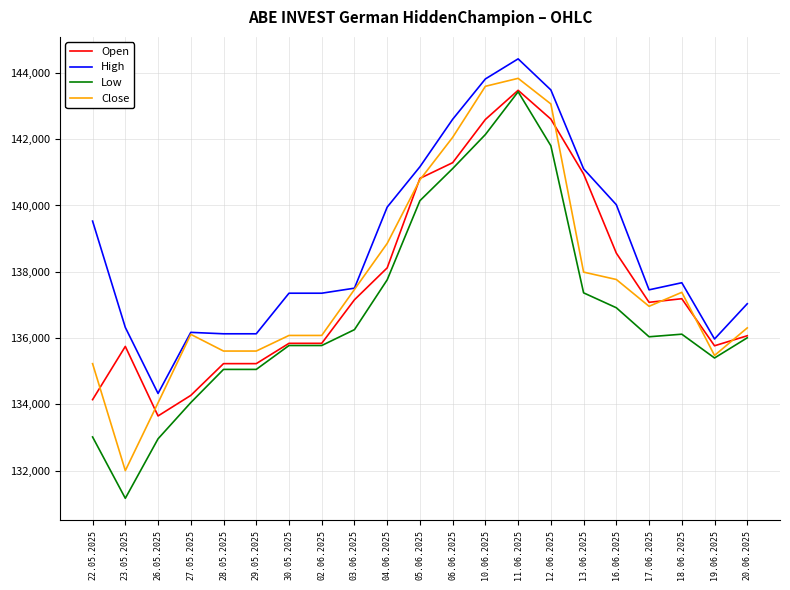

True or false: High and Open intersect in this chart.

False